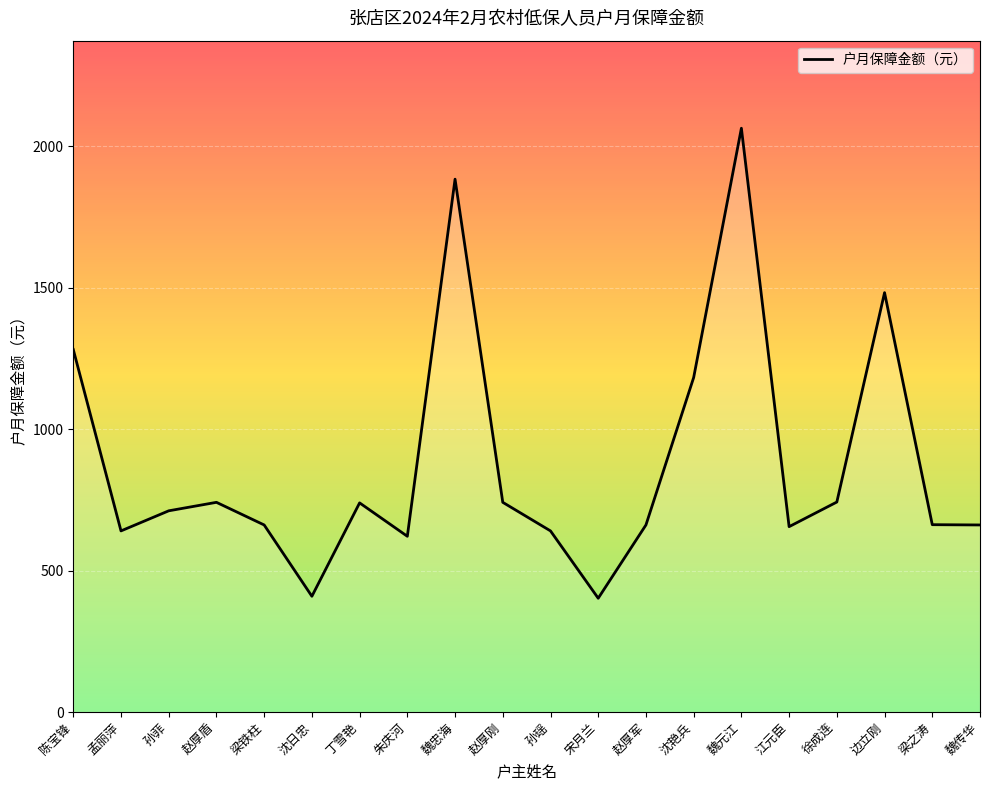

How many values are below 711?

10